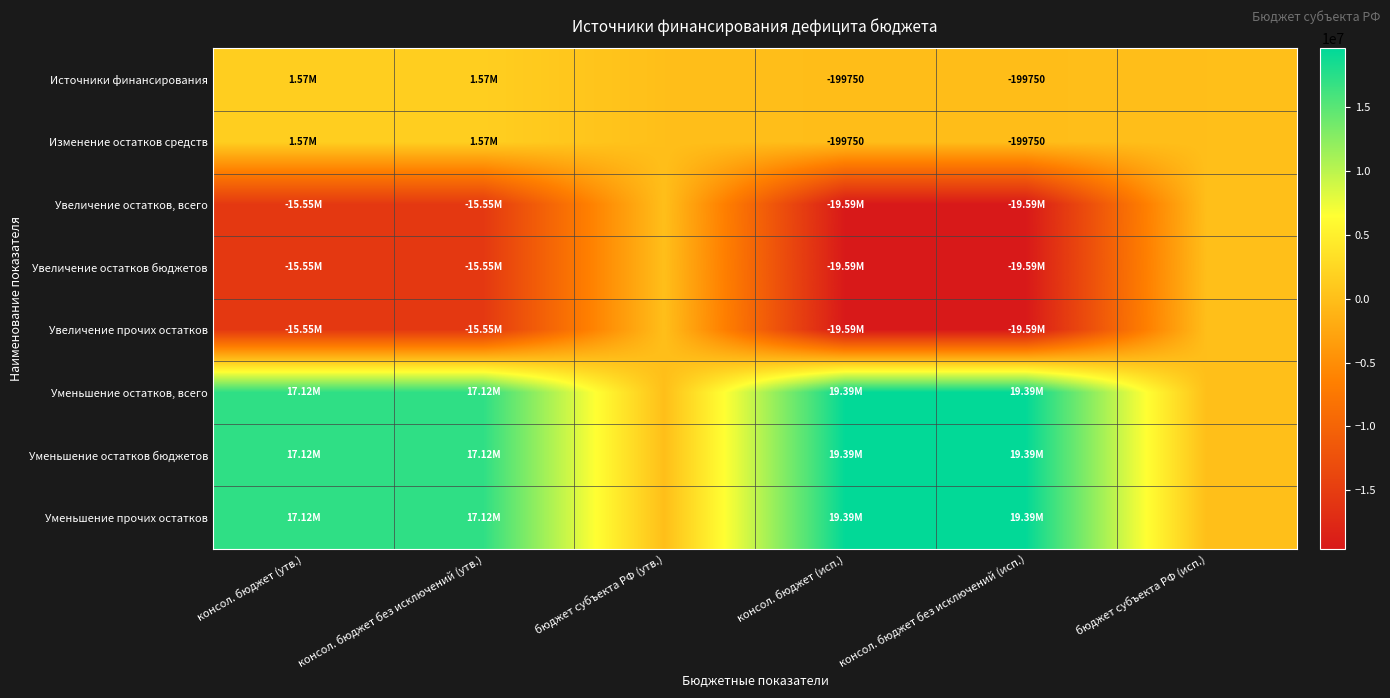

Between консол. бюджет (исп.) and консол. бюджет без исключений (исп.), which series saw the biggest shift?

Источники финансирования